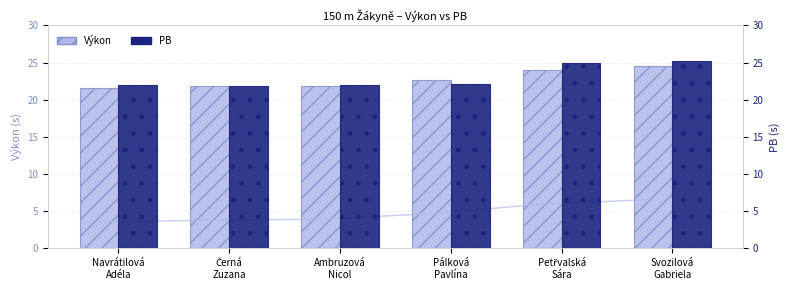

List the labels in order of PB value, largest first.

Svozilová
Gabriela, Petřvalská
Sára, Pálková
Pavlína, Navrátilová
Adéla, Ambruzová
Nicol, Černá
Zuzana